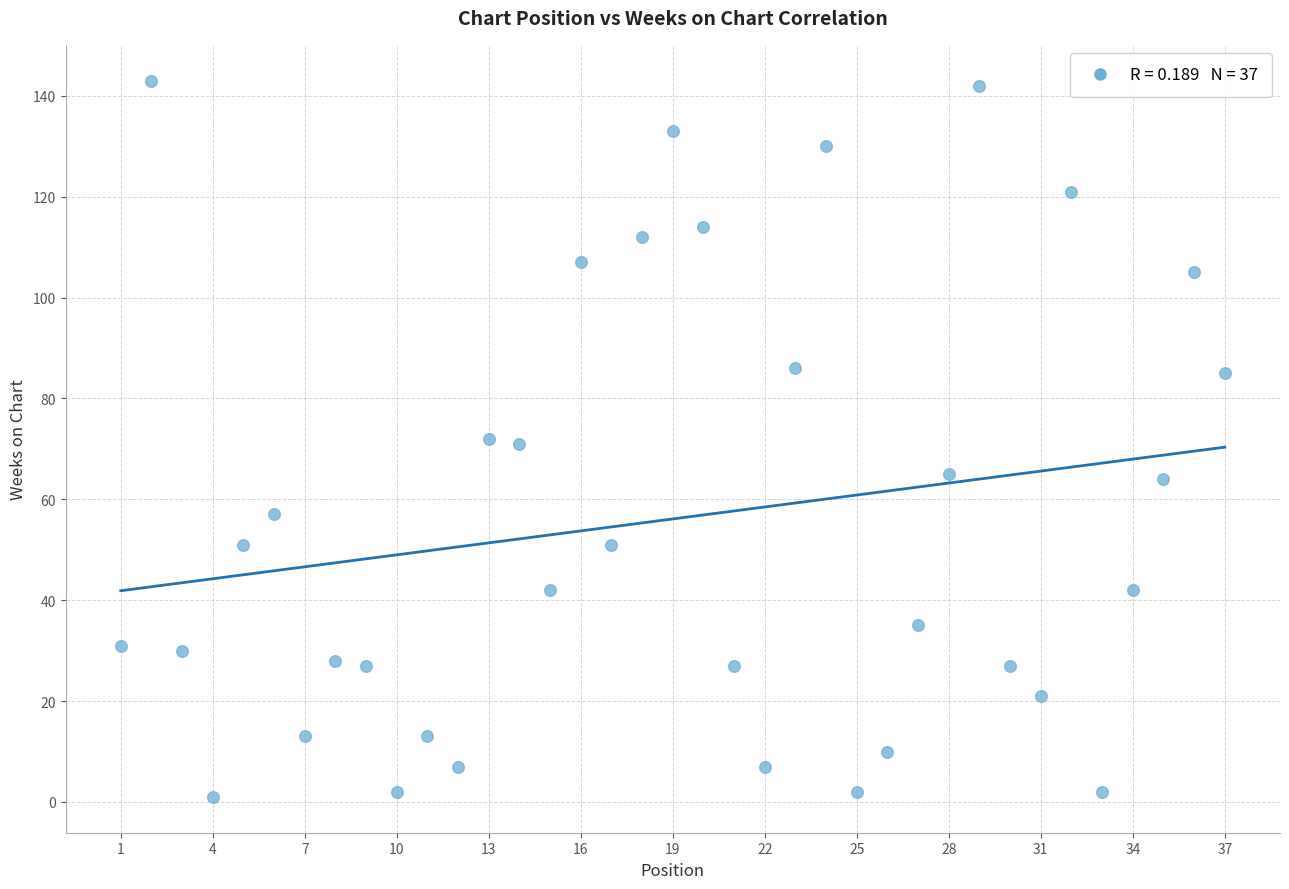

What is the range of Y values (max minus min)?

142